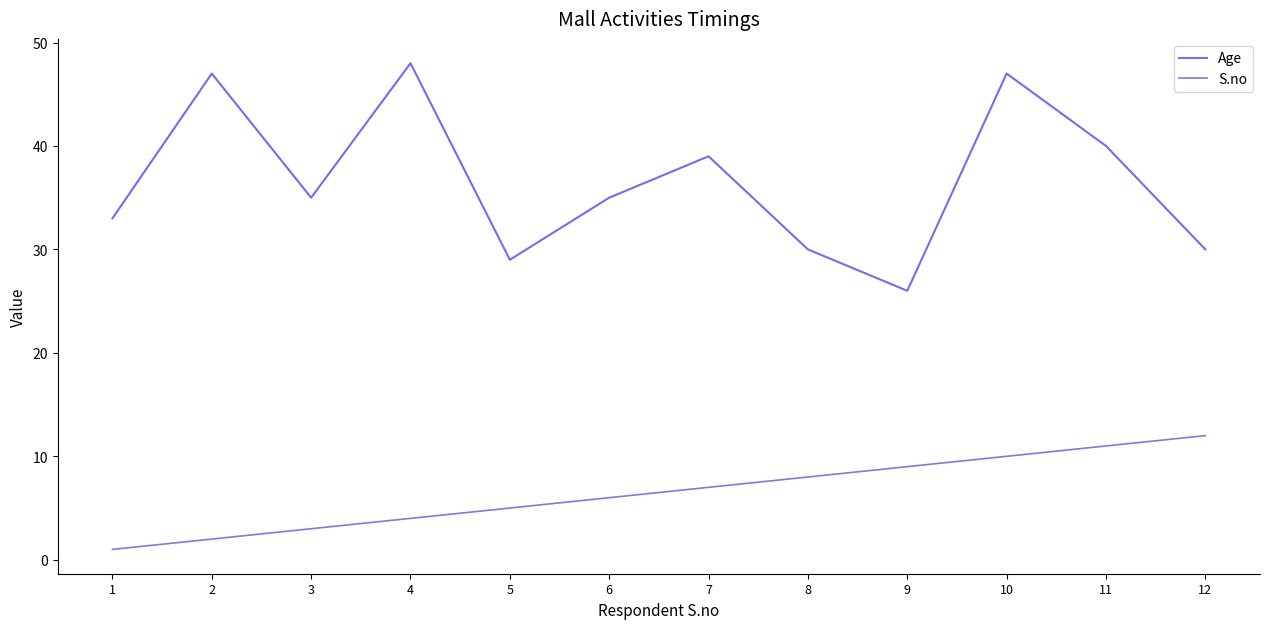

True or false: Age and S.no intersect in this chart.

False